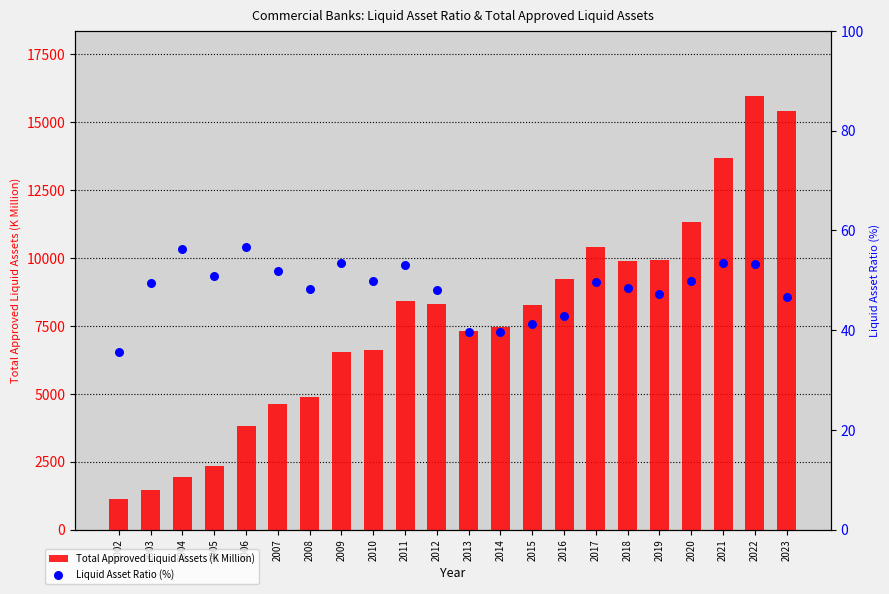

At which category is the sum across all series the highest?

2022